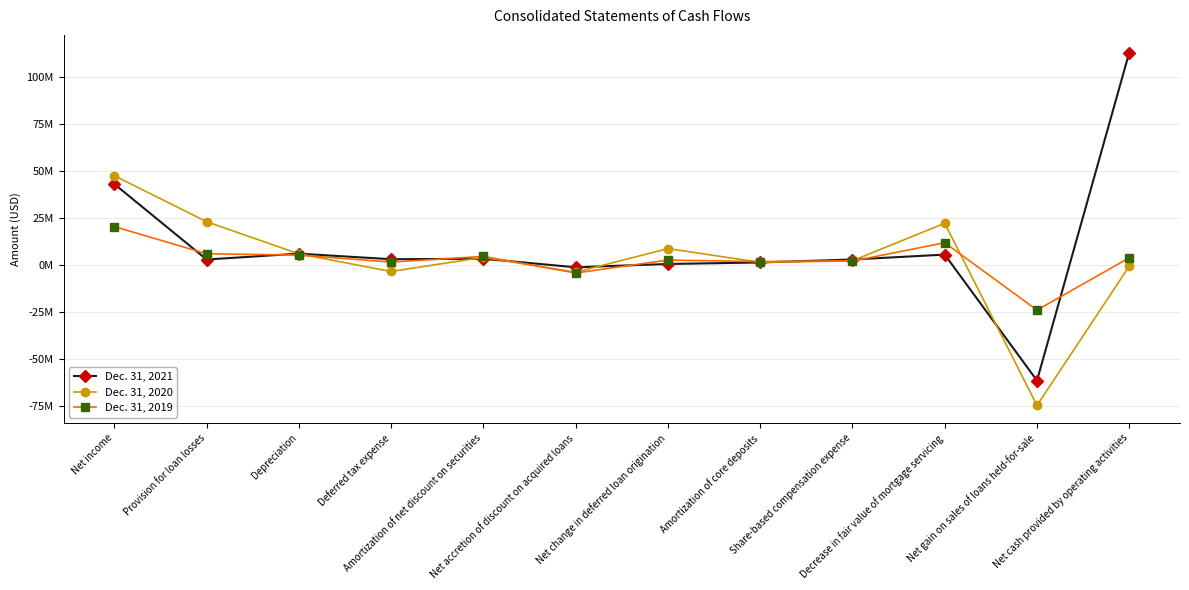

How many interior local peaks does the Dec. 31, 2021 series have?

3